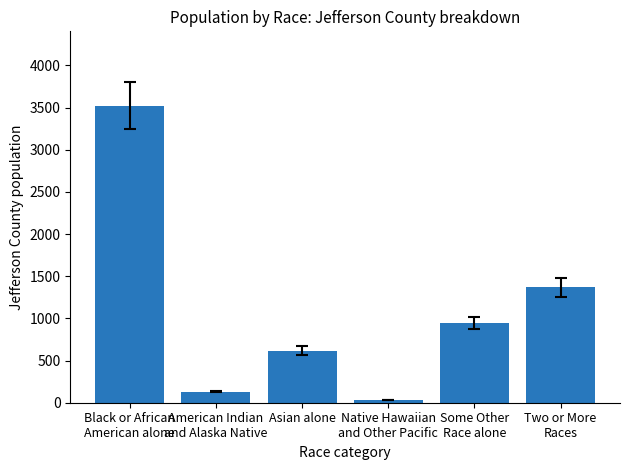

Does the chart contain any negative values?

No